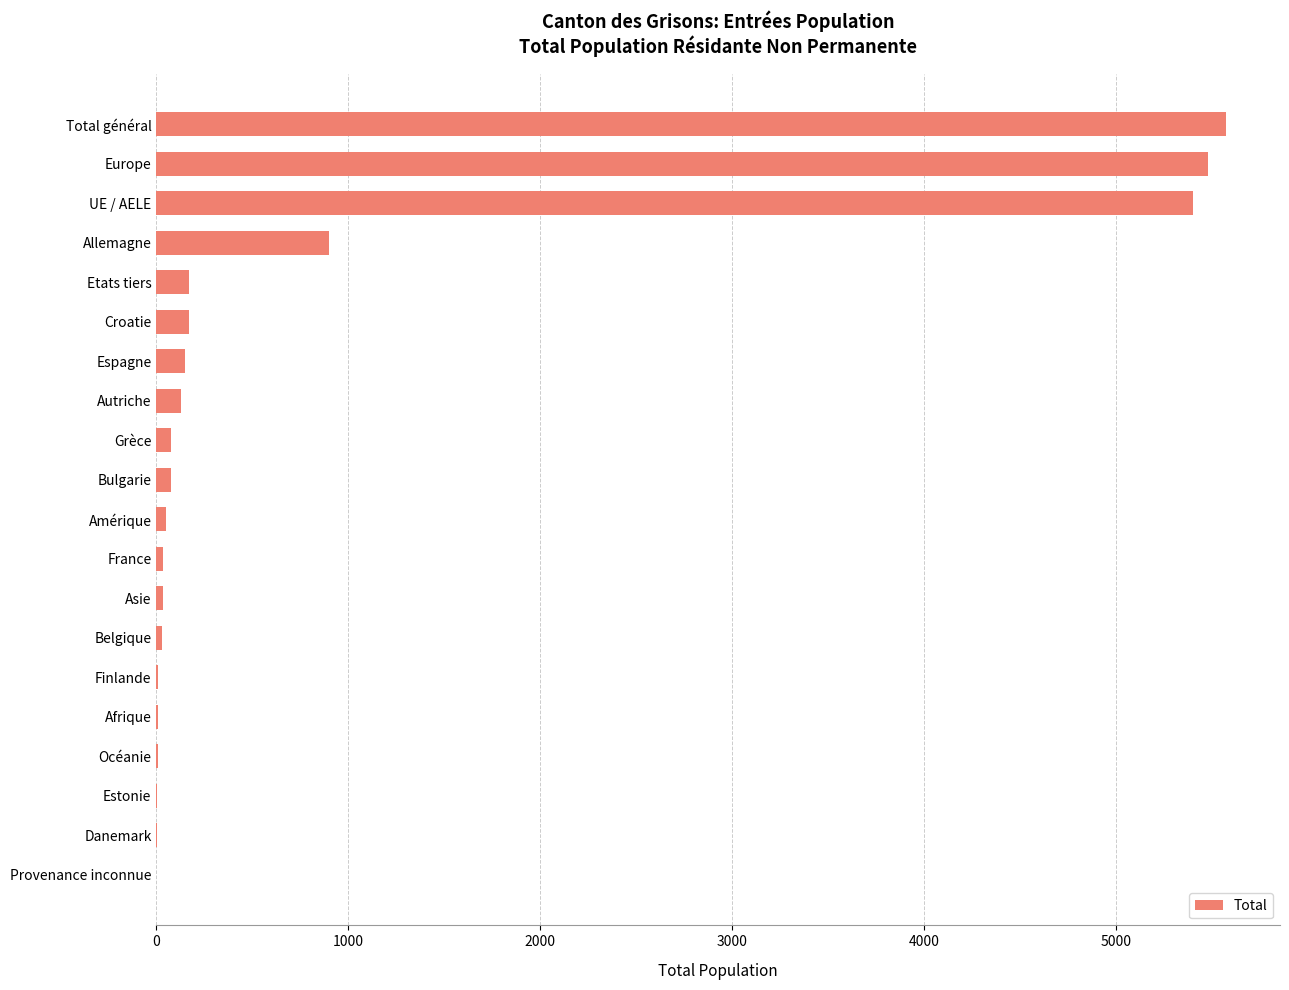

What is the change in value from Provenance inconnue to Croatie?

+170